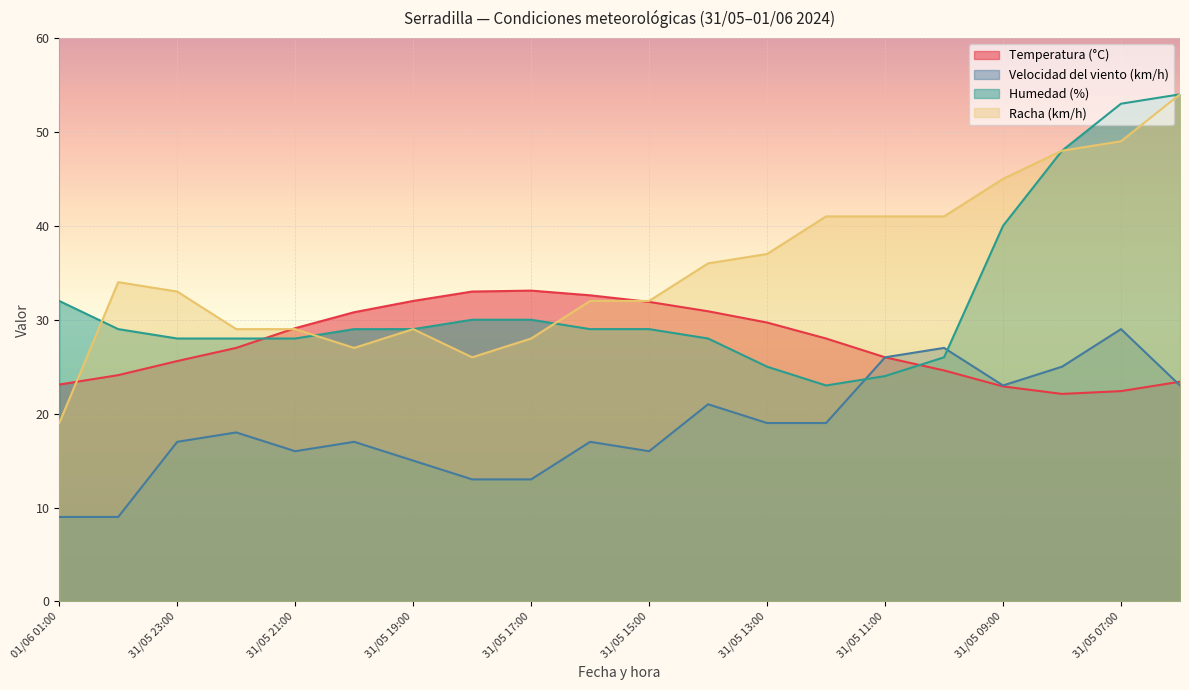

The Velocidad del viento (km/h) series shows 11.1 at 31/05 09:00. True or false?

False